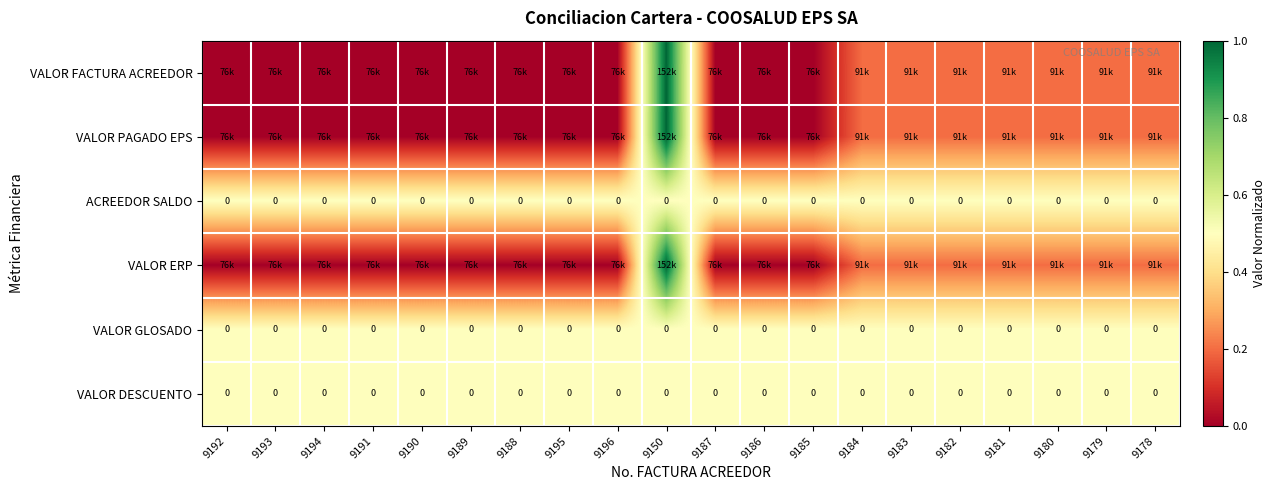

The VALOR DESCUENTO series shows 0.9 at 9187. True or false?

False